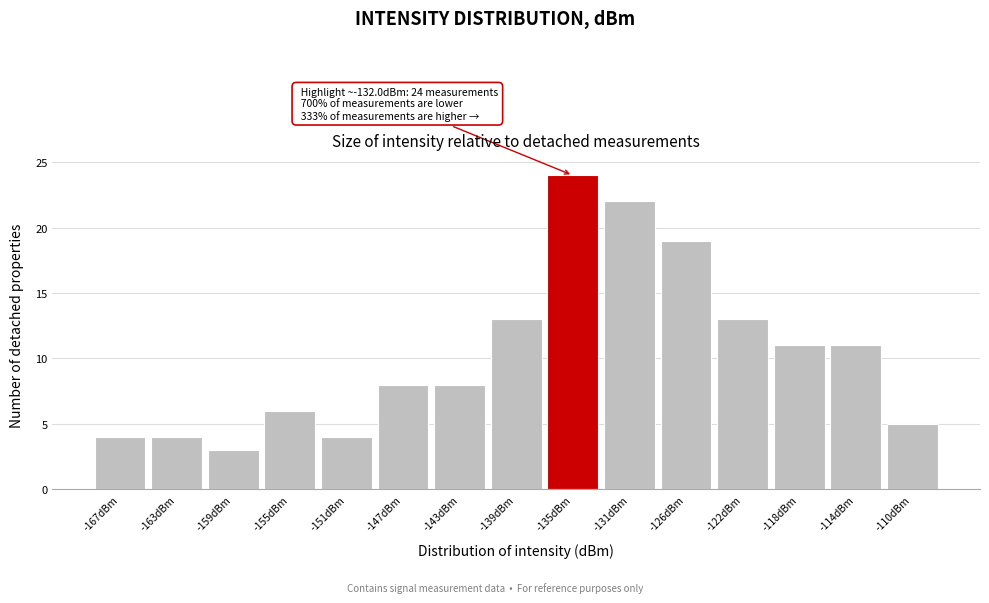

Reading left to right, extract all data points from this chart.

4	4	3	6	4	8	8	13	24	22	19	13	11	11	5